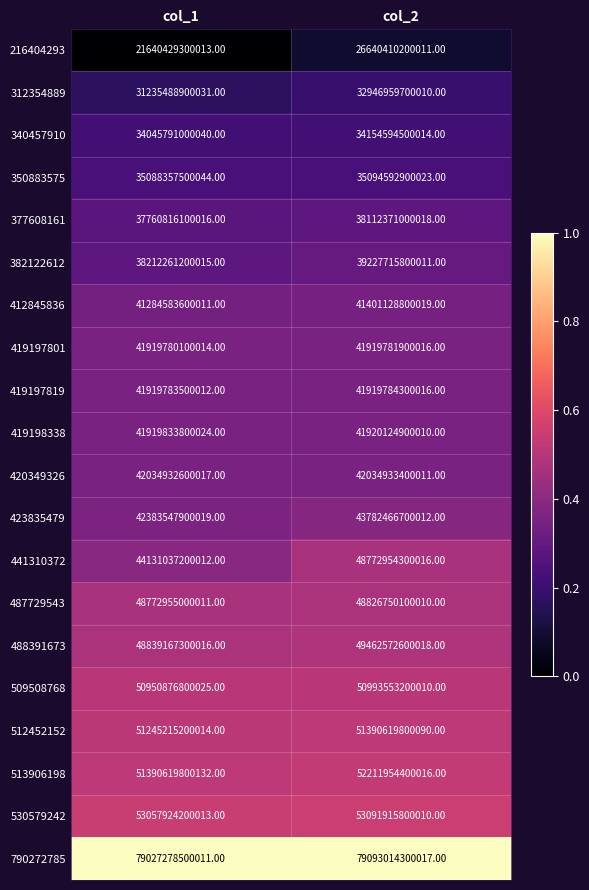

Rank the categories by 441310372 value from lowest to highest.

col_1, col_2